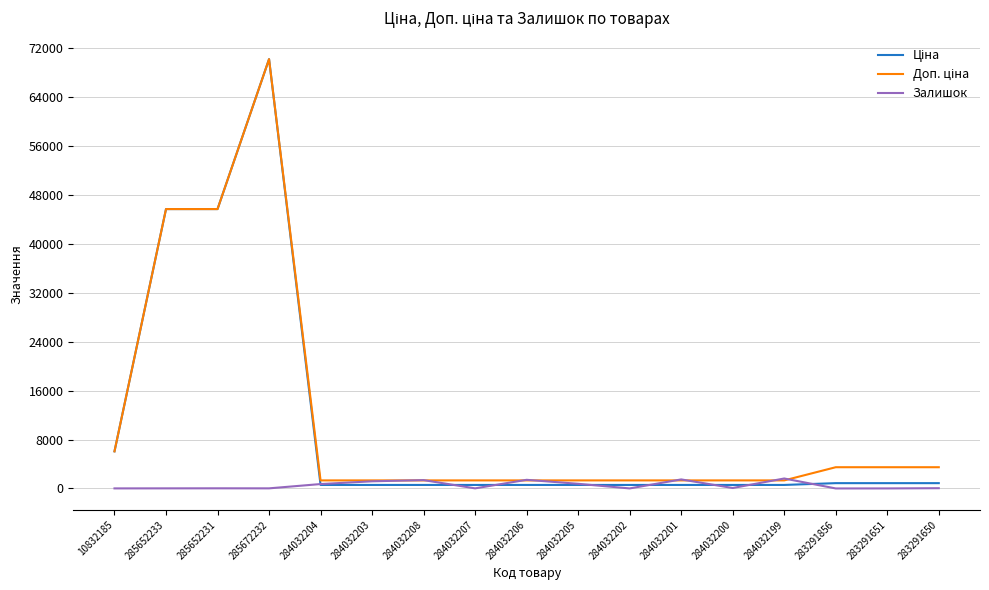

What is the sum of the Залишок values at 283291650 and 284032199?

1671.0